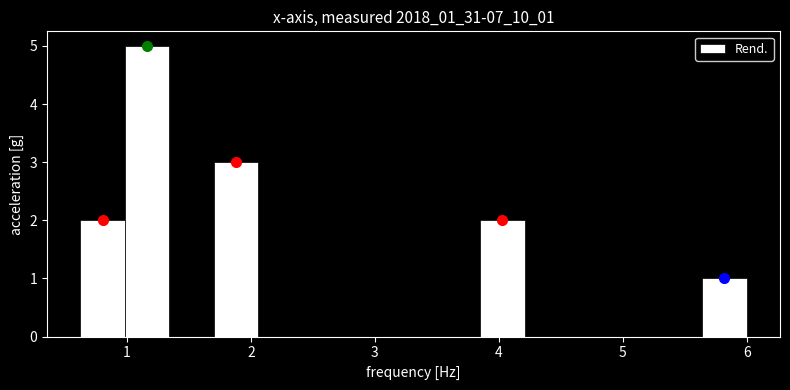

Read against the x-axis, roughly where is the centre of the tallest bar?

1.2